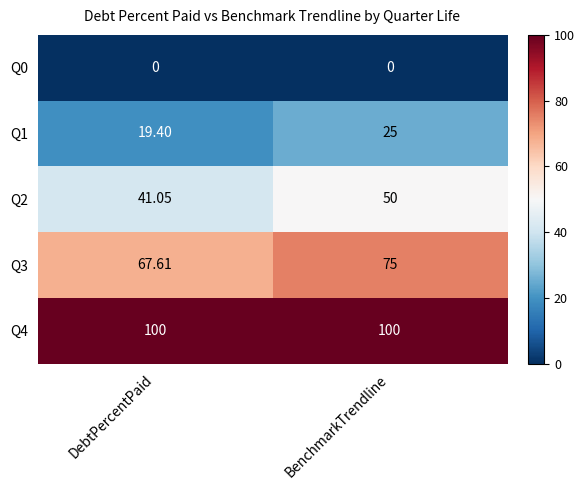

Which category has the lowest value in the Q1 series?

DebtPercentPaid